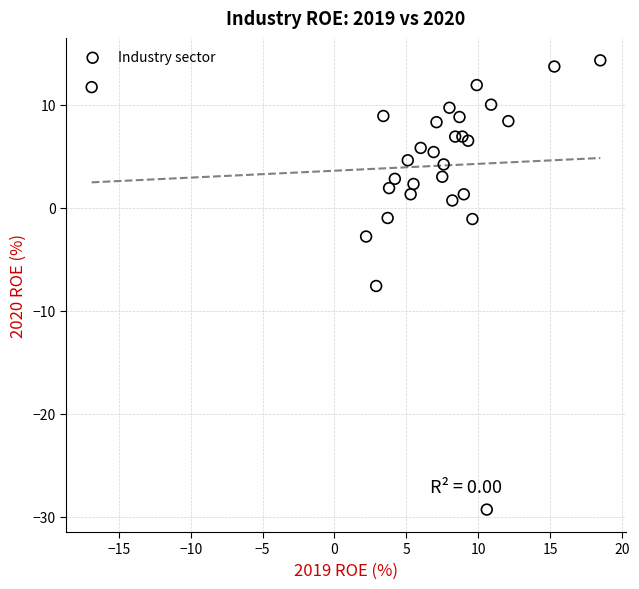

What is the range of Y values (max minus min)?

43.6